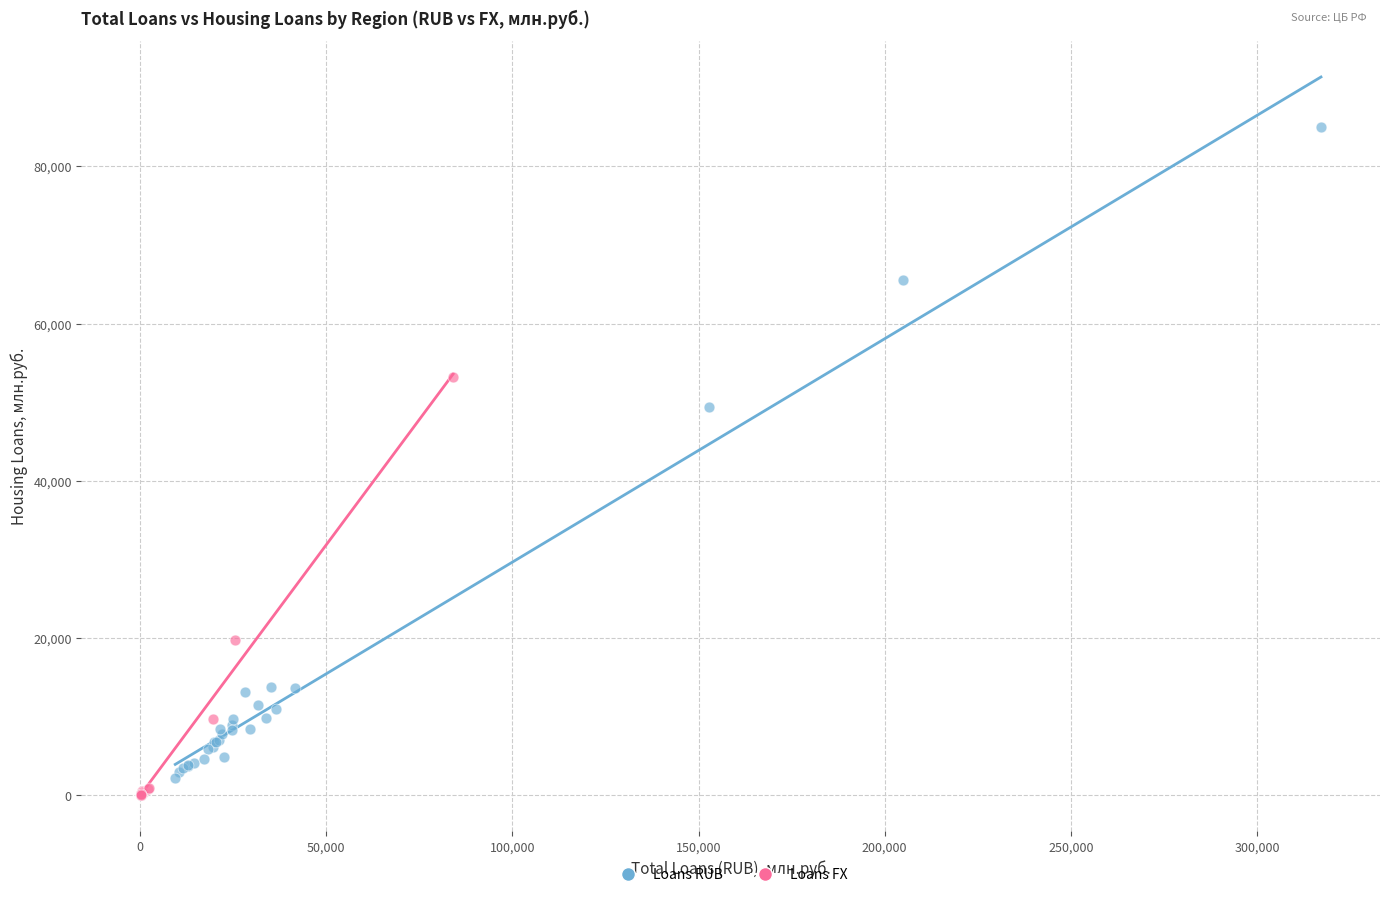

Which series contains the highest Y value?

Loans RUB